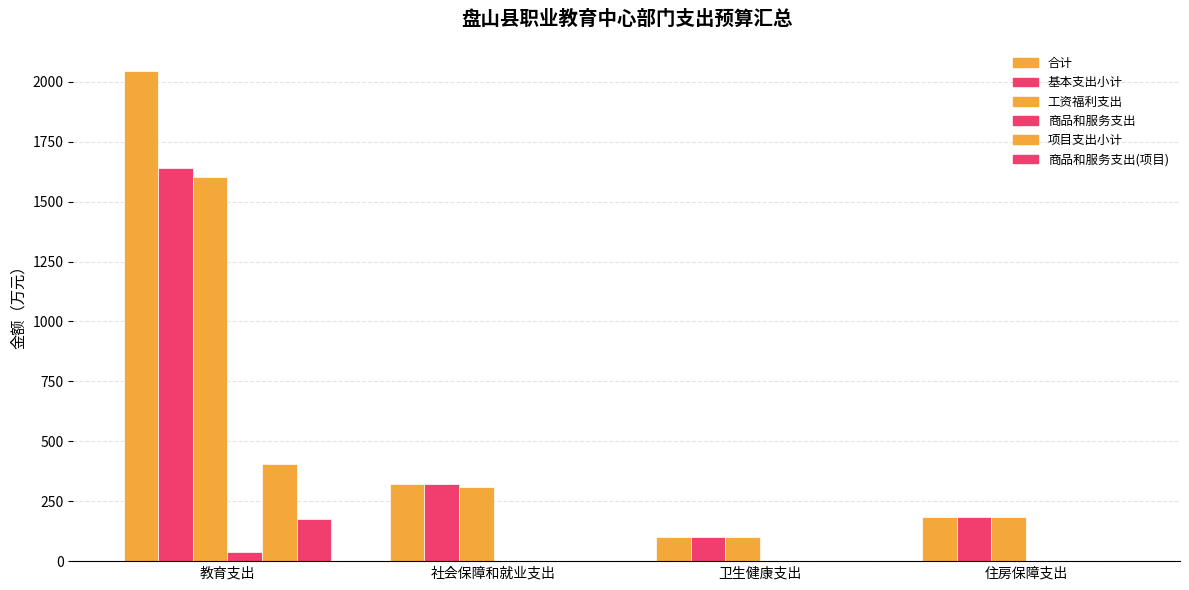

True or false: 项目支出小计 has a value of 241.1 at 教育支出.

False